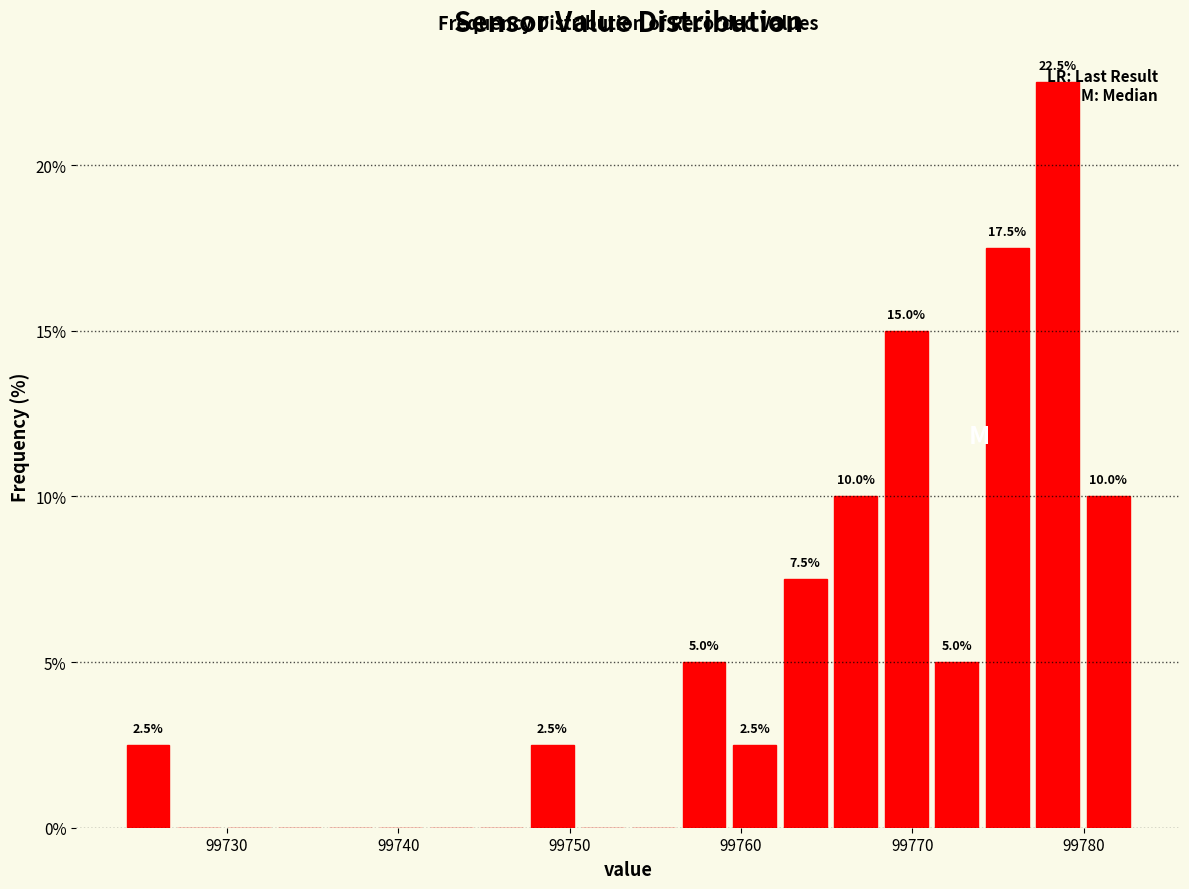

Around what value on the x-axis is the tallest bar? Give the approximate position of its centre, as read against the axis.

99778